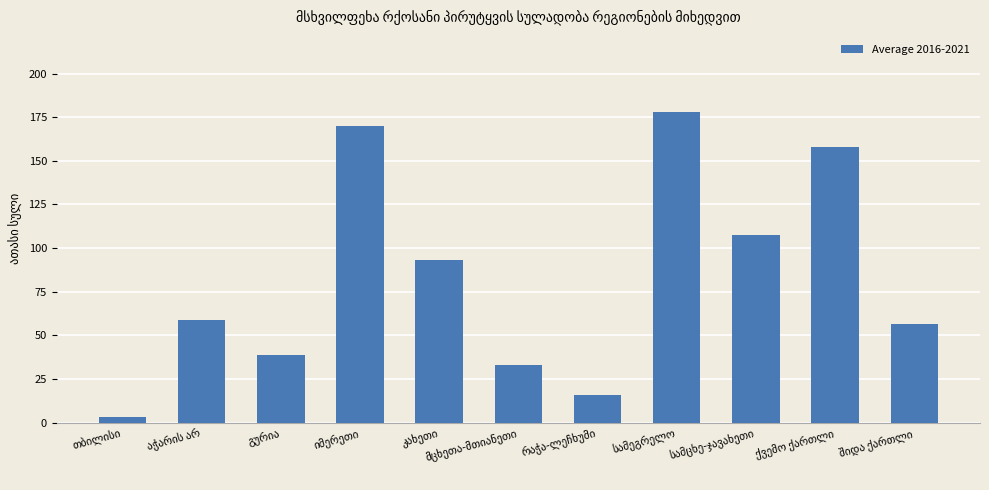

What is the value of the 6th bar from the left?

33.0